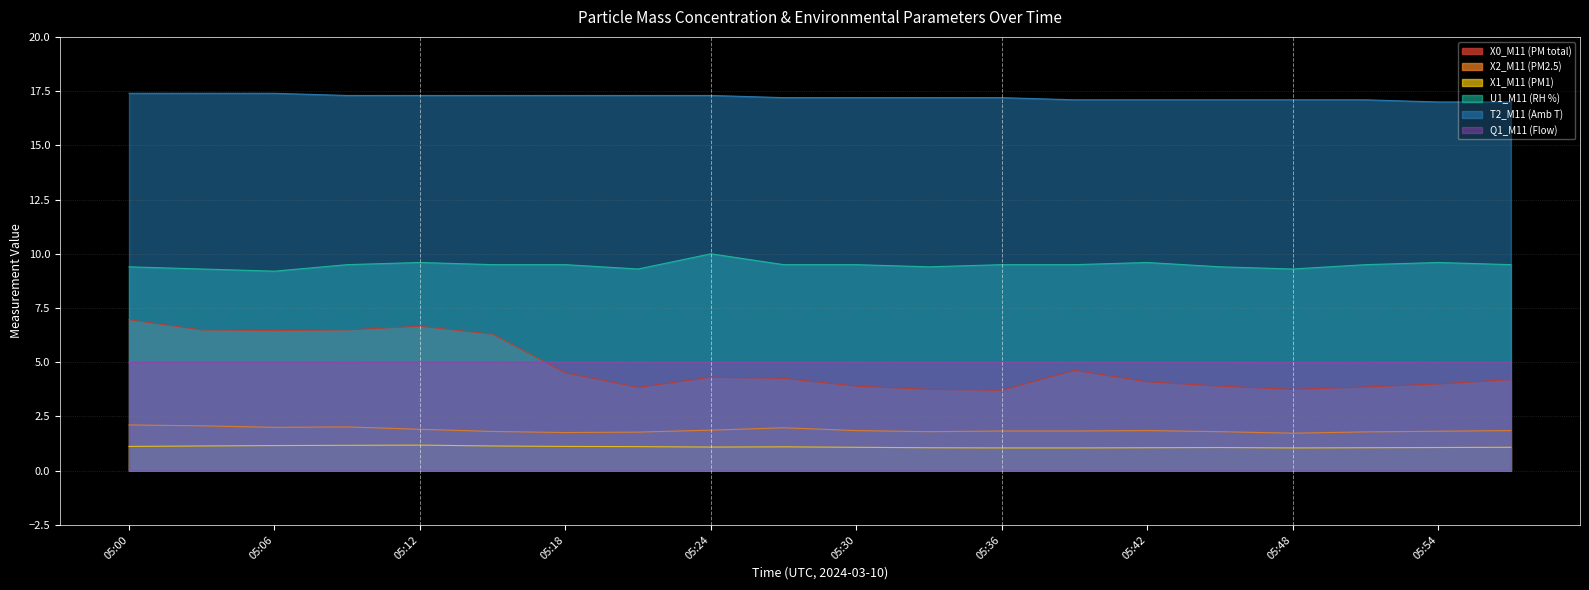

The value of Q1_M11 (Flow) at 05:12 is 5.0. True or false?

True